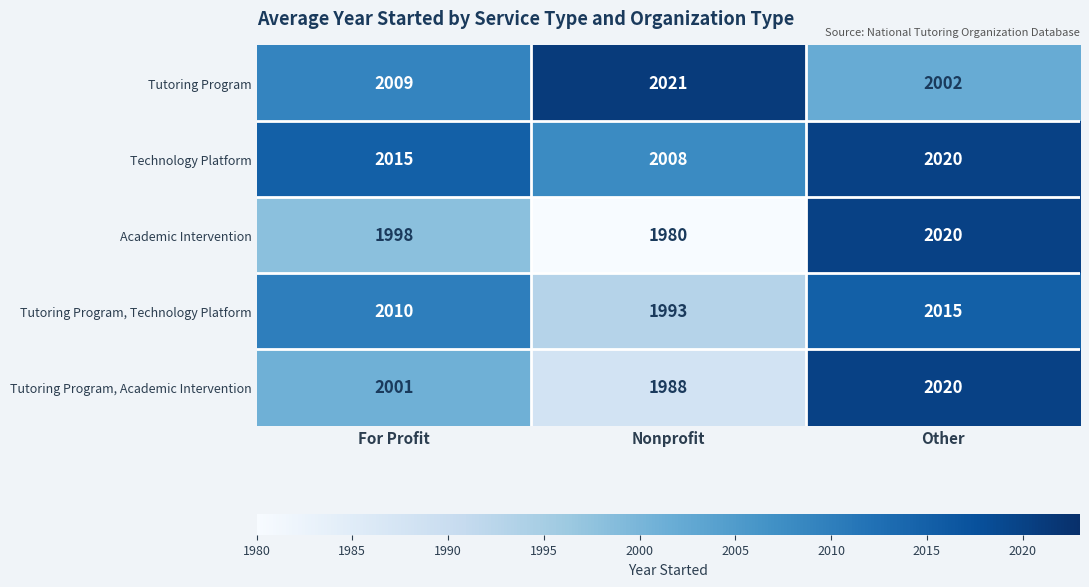

What value does the Tutoring Program, Academic Intervention series have at Other?

2020